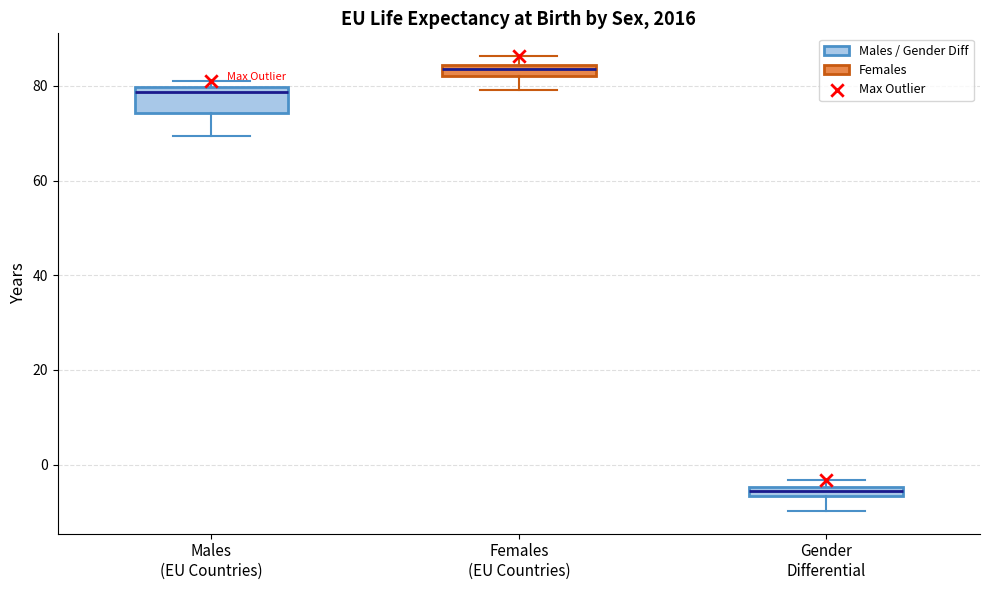

Which box has the highest median line?

Females (EU Countries)